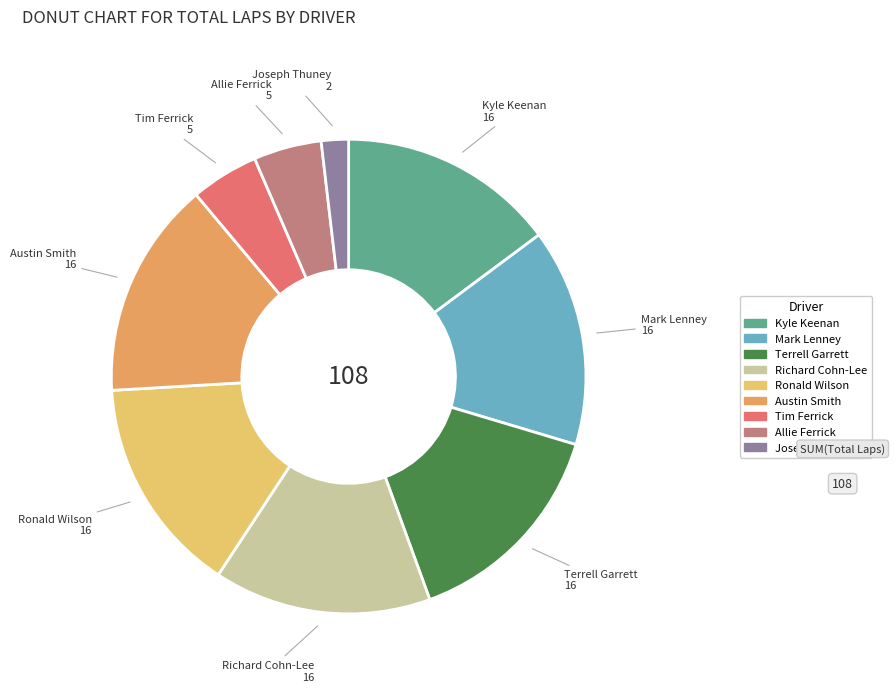

Is there any slice that represents more than half of the pie?

No